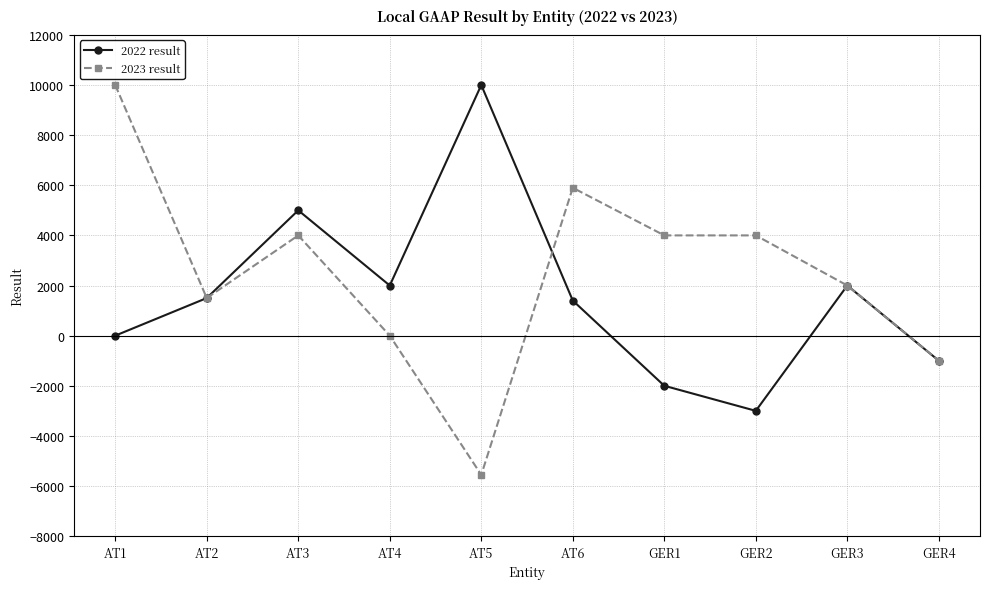

Reading left to right, what are all the values shown in this chart?

2022 result: AT1=0	AT2=1500	AT3=5000	AT4=2000	AT5=10000	AT6=1400	GER1=-2000	GER2=-3000	GER3=2000	GER4=-1000
2023 result: AT1=10000	AT2=1500	AT3=4000	AT4=0	AT5=-5555	AT6=5900	GER1=4000	GER2=4000	GER3=2000	GER4=-1000